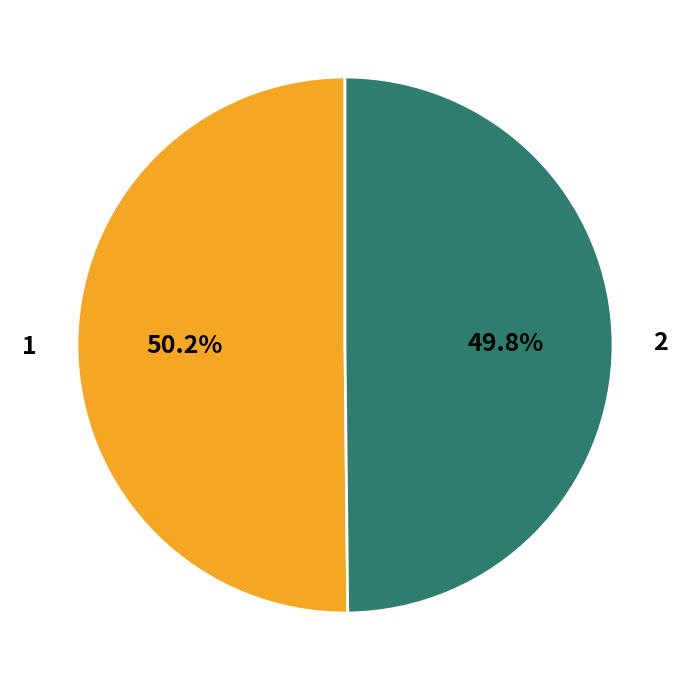

Approximately how many times larger is the value at 1 compared to 2?

1.0